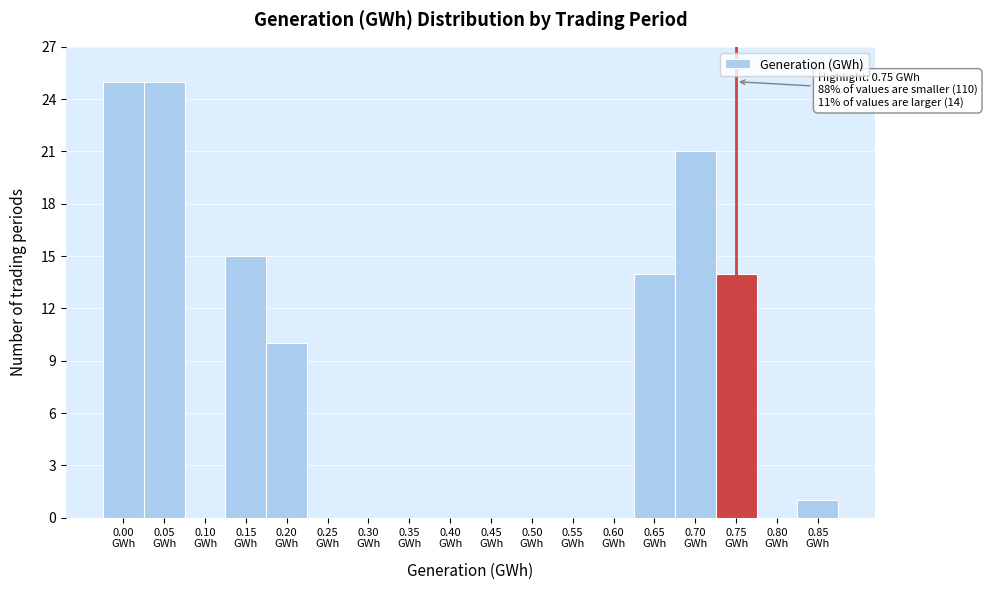

What is the sum of all values?

125